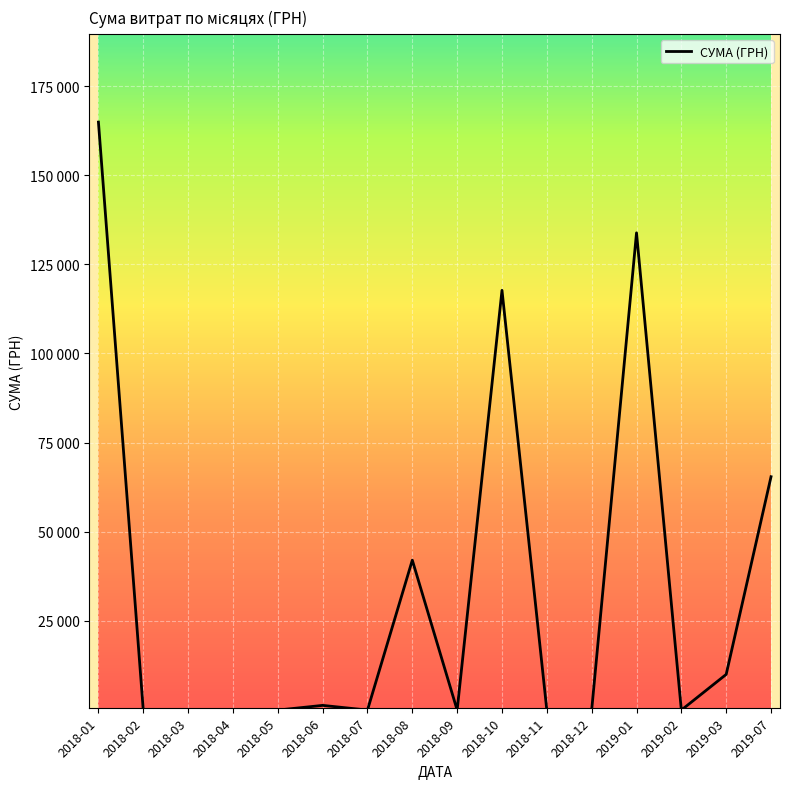

Does the chart have visible grid lines?

Yes